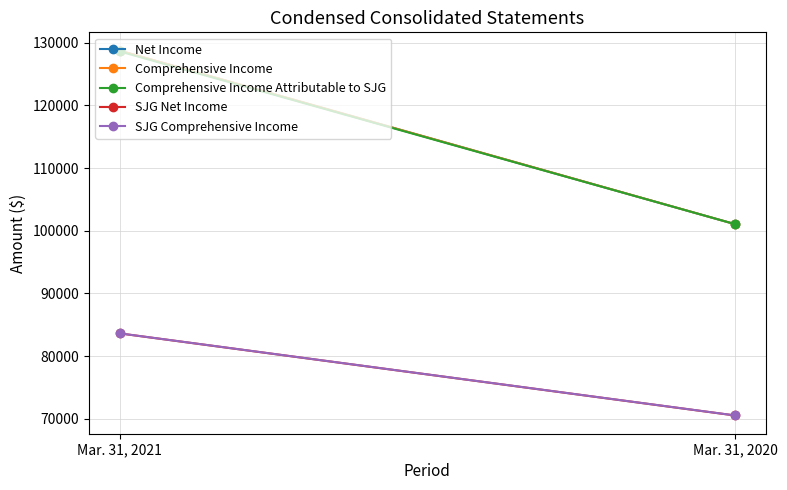

What is the average value of the SJG Comprehensive Income series?

77078